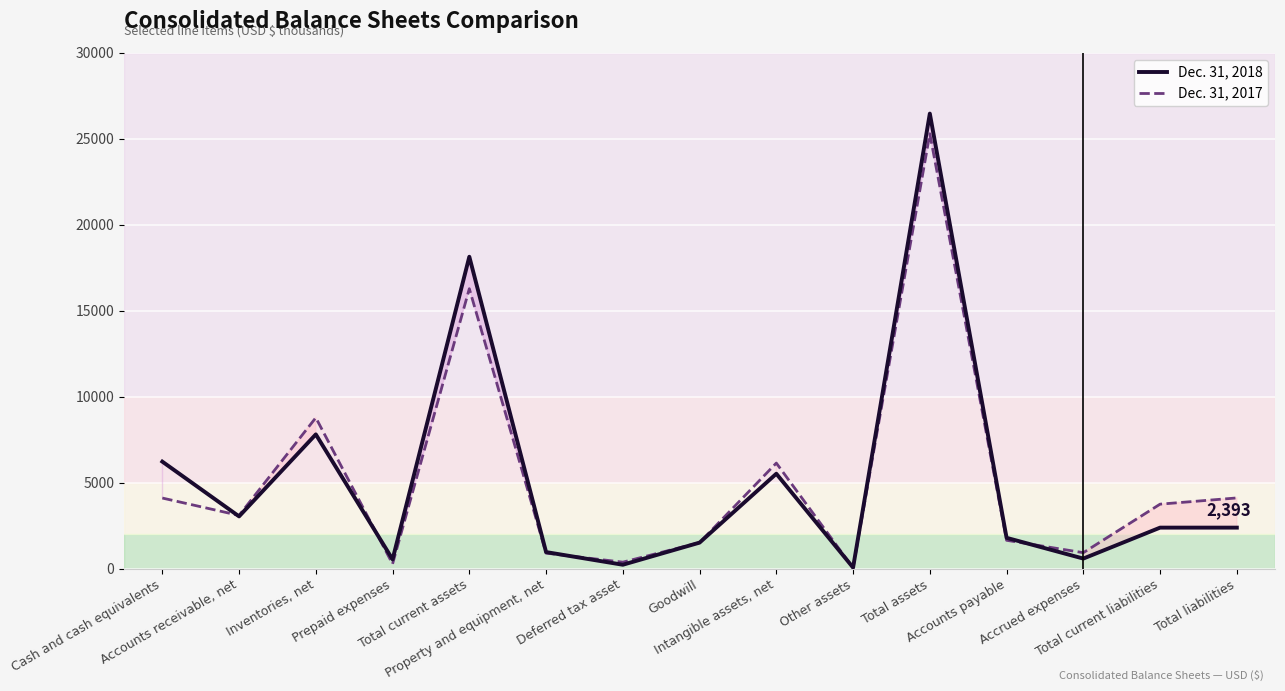

Is this an area chart (filled region under the line)?

No